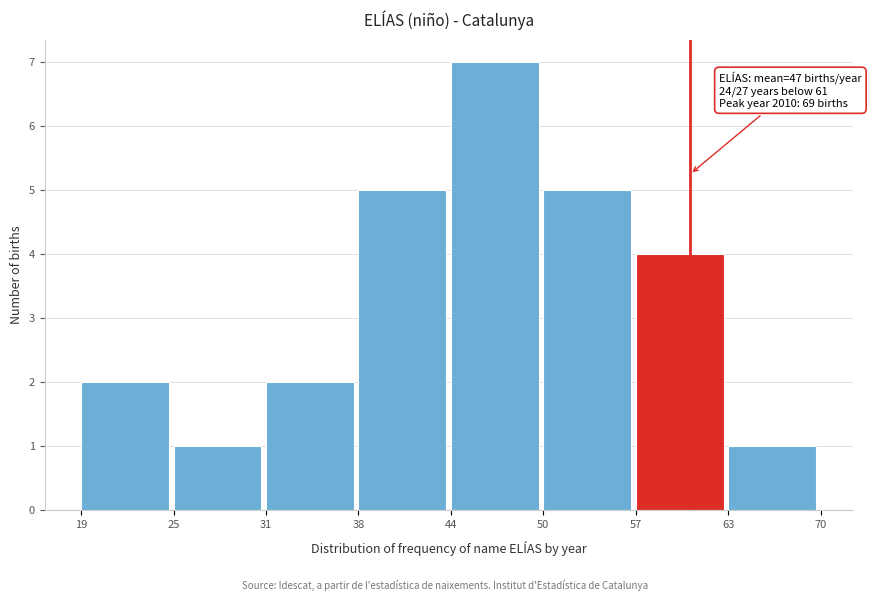

Reading right to left, list all the values displayed in this chart.

63=1	57=4	50=5	44=7	38=5	31=2	25=1	19=2